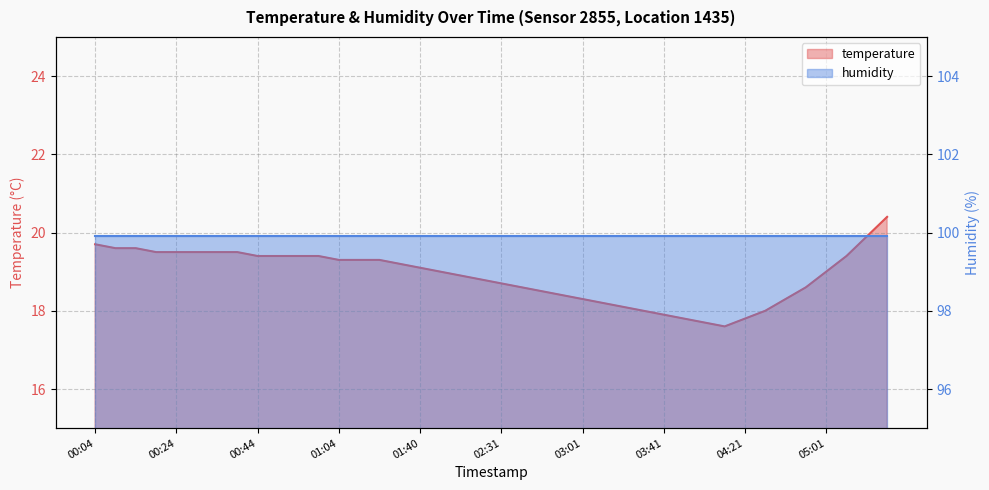

Where does the data first go above 19?

00:04